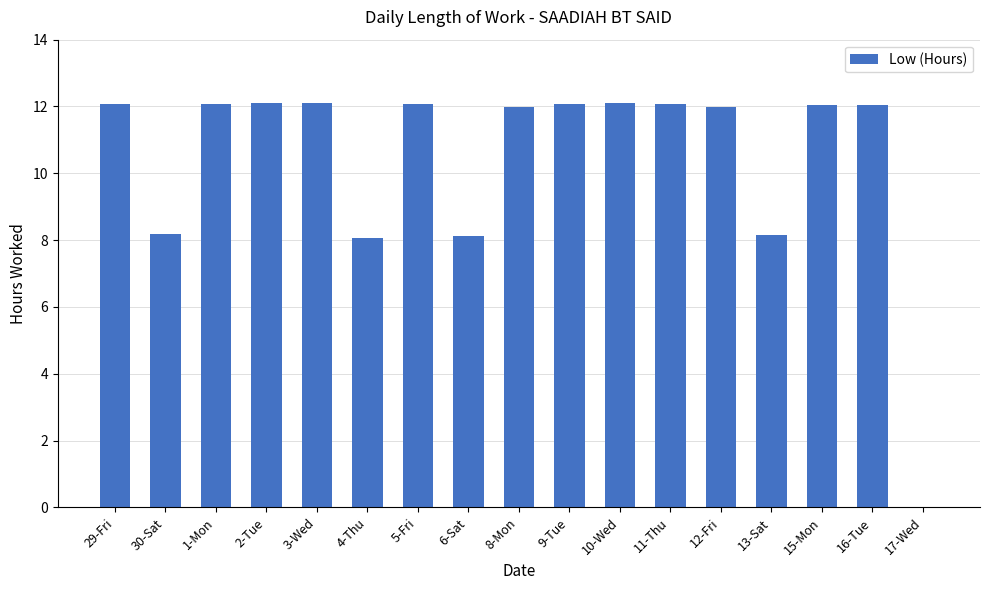

What is the sum of all values?

177.2